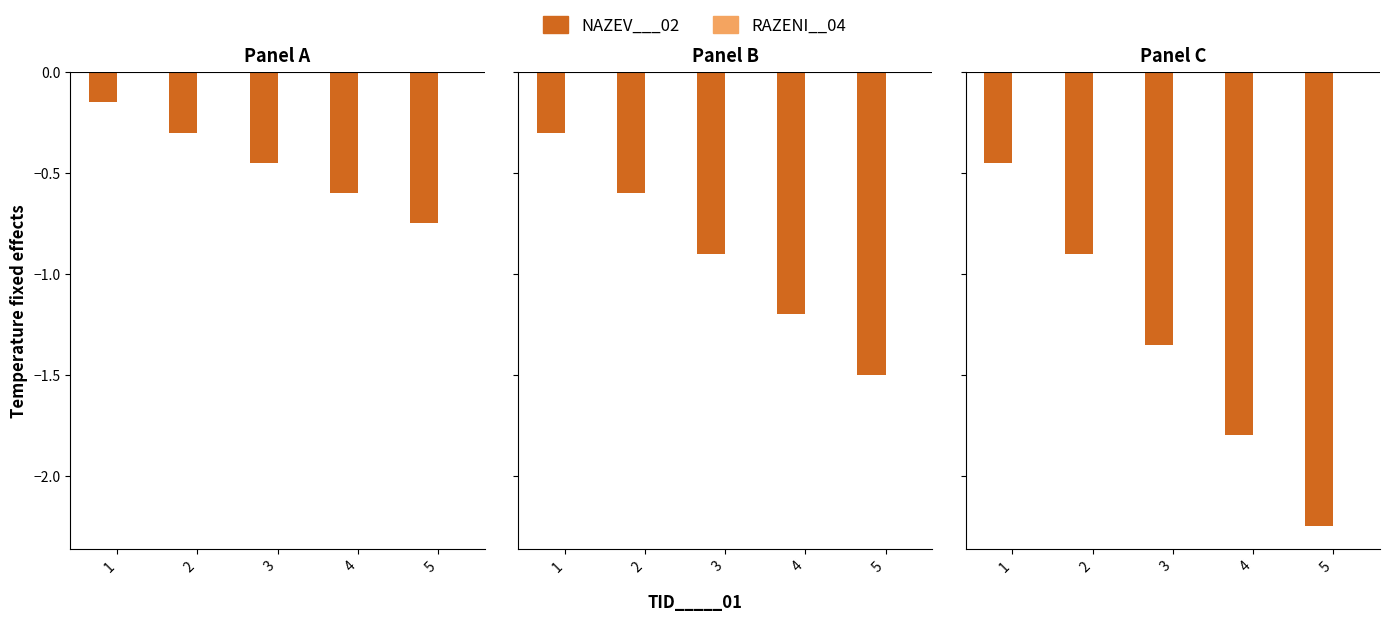

List the series in order of their peak value, highest first.

RAZENI__04, NAZEV___02